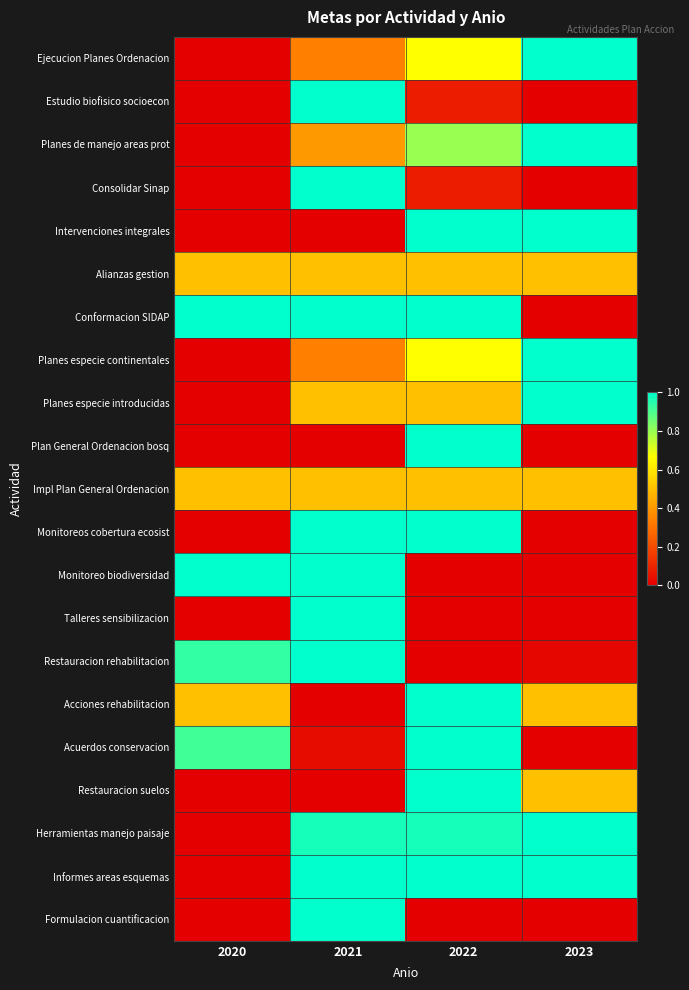

At 2020, list the series in order from smallest to largest.

Ejecucion Planes Ordenacion, Estudio biofisico socioecon, Planes de manejo areas prot, Consolidar Sinap, Intervenciones integrales, Planes especie continentales, Planes especie introducidas, Plan General Ordenacion bosq, Monitoreos cobertura ecosist, Talleres sensibilizacion, Restauracion suelos, Herramientas manejo paisaje, Informes areas esquemas, Formulacion cuantificacion, Alianzas gestion, Impl Plan General Ordenacion, Acciones rehabilitacion, Acuerdos conservacion, Restauracion rehabilitacion, Conformacion SIDAP, Monitoreo biodiversidad